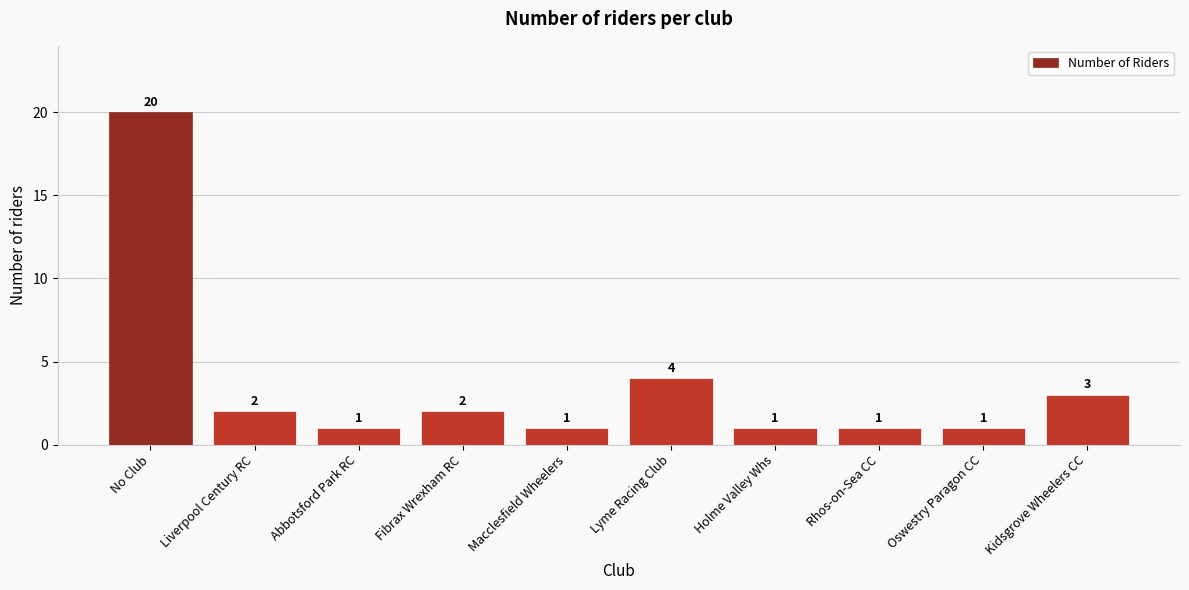

Reading right to left, what are all the values shown in this chart?

Kidsgrove Wheelers CC=3	Oswestry Paragon CC=1	Rhos-on-Sea CC=1	Holme Valley Whs=1	Lyme Racing Club=4	Macclesfield Wheelers=1	Fibrax Wrexham RC=2	Abbotsford Park RC=1	Liverpool Century RC=2	No Club=20